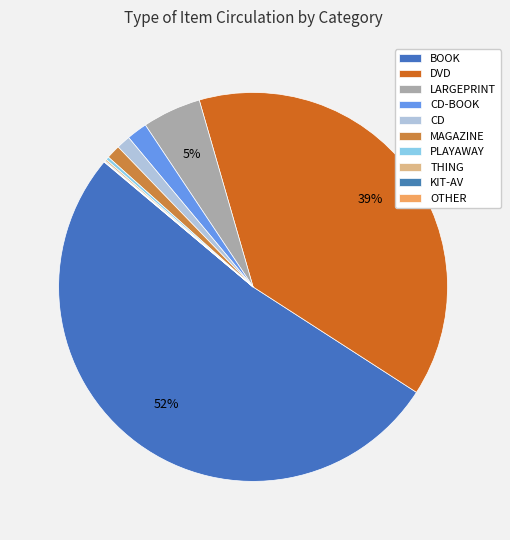

Combined, what portion of the pie is MAGAZINE and CD?

2.3%